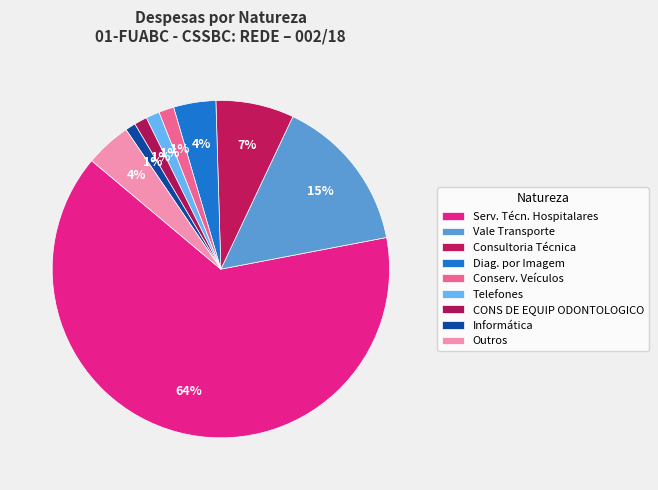

Count the number of slices in the pie.

9